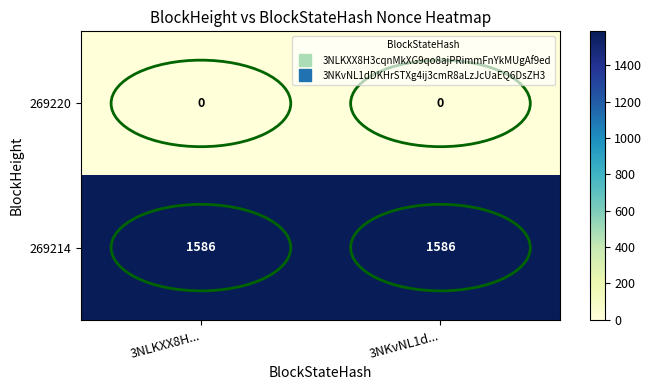

True or false: 269214 has a value of 1586 at 3NLKXX8H....

True